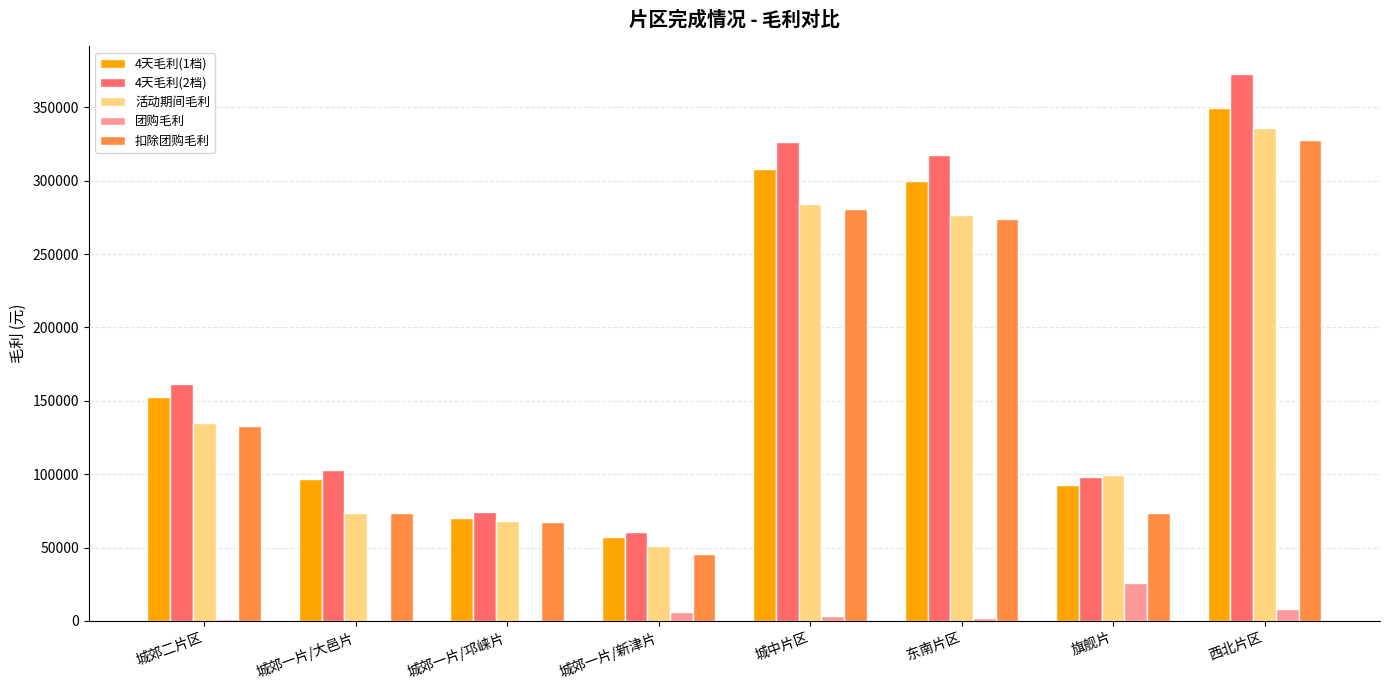

How many data points in 活动期间毛利 are above 134557?

4